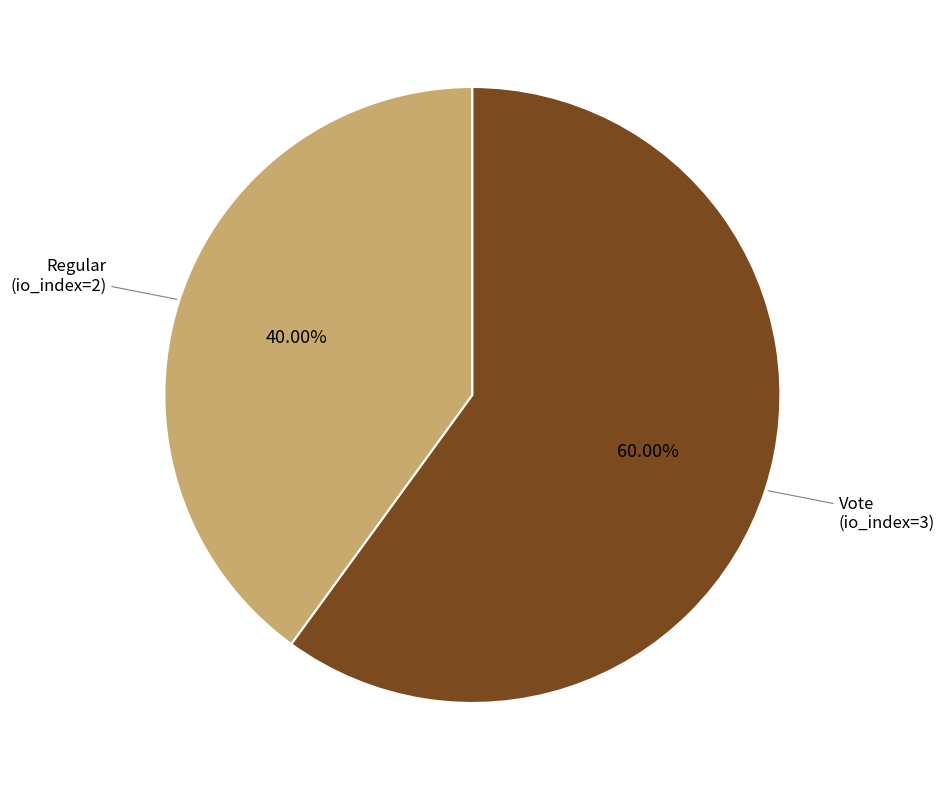

Is there a majority slice in this chart?

Yes